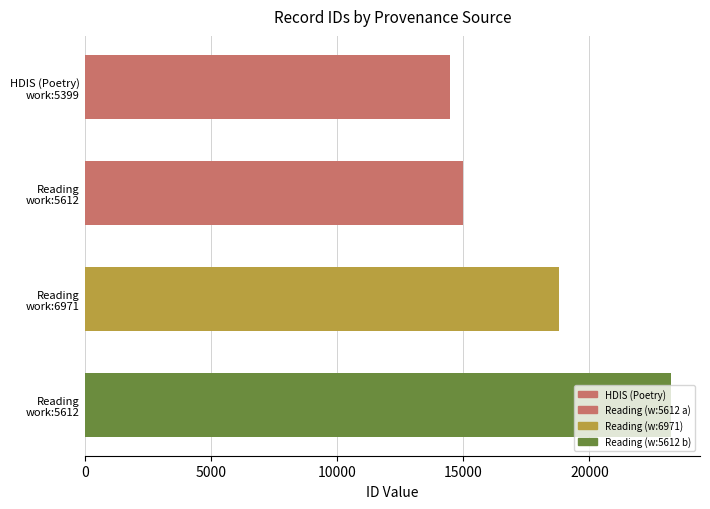

How many distinct data groups are displayed?

1